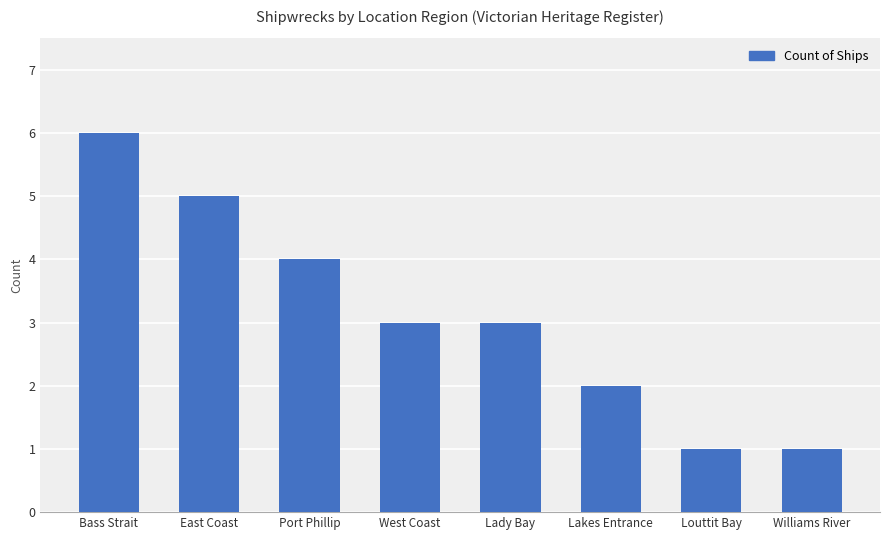

What is the ratio of the value at West Coast to the value at Lakes Entrance?

1.5